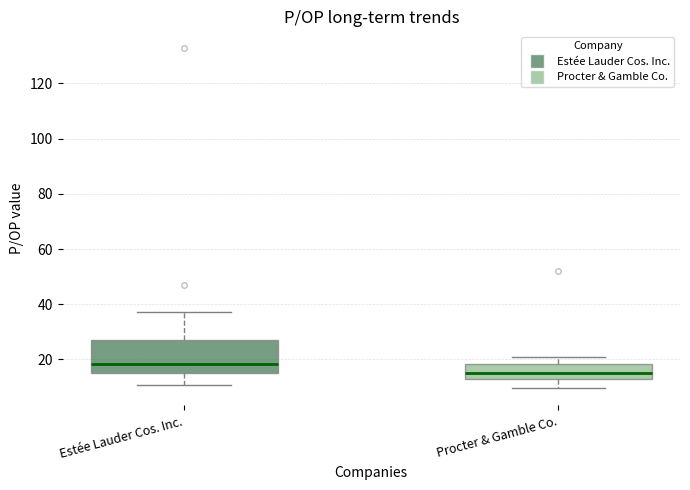

Which box has the highest median line?

Estée Lauder Cos. Inc.